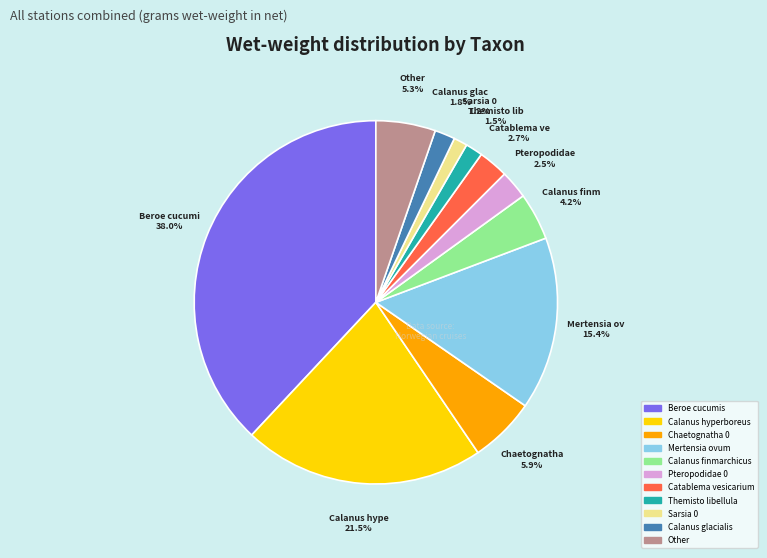

How many segments does this pie chart have?

11